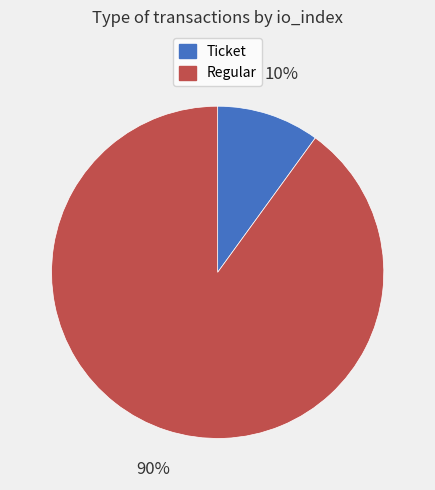

How many segments does this pie chart have?

2